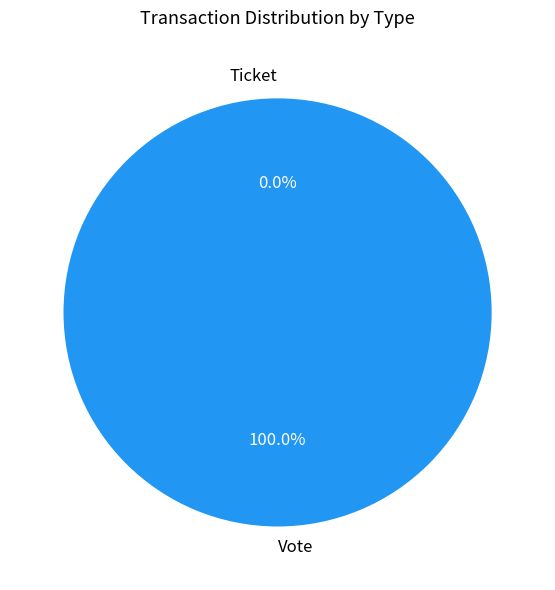

What percentage is the Vote slice, to the nearest percent?

100%